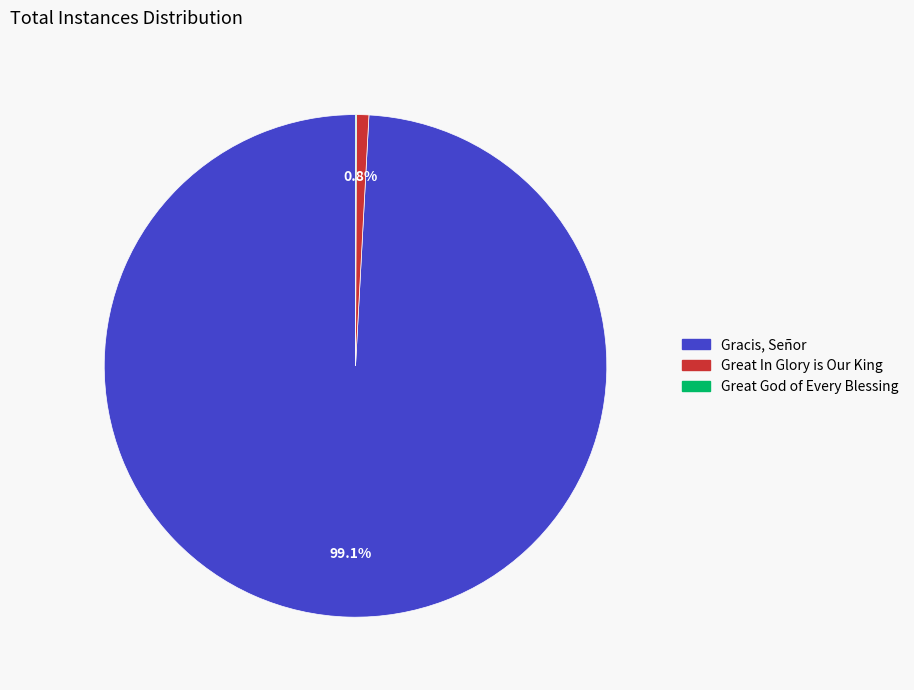

Which slice is the largest?

Gracis, Señor